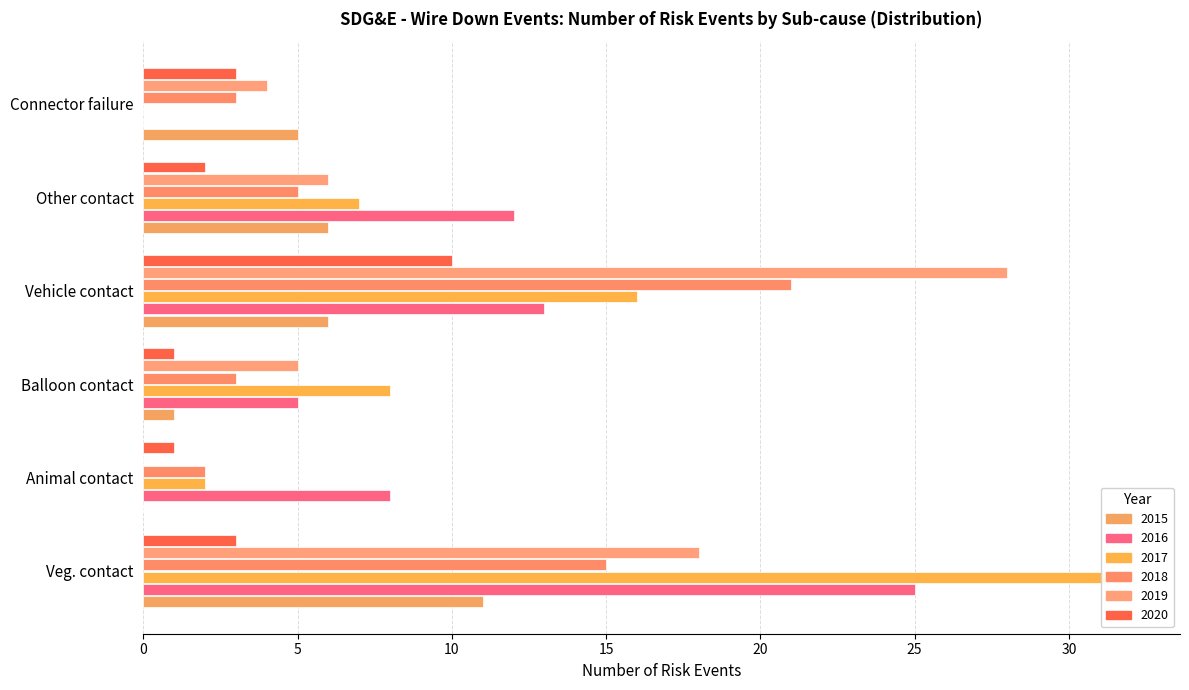

Read the 2020 value at Veg. contact.

3